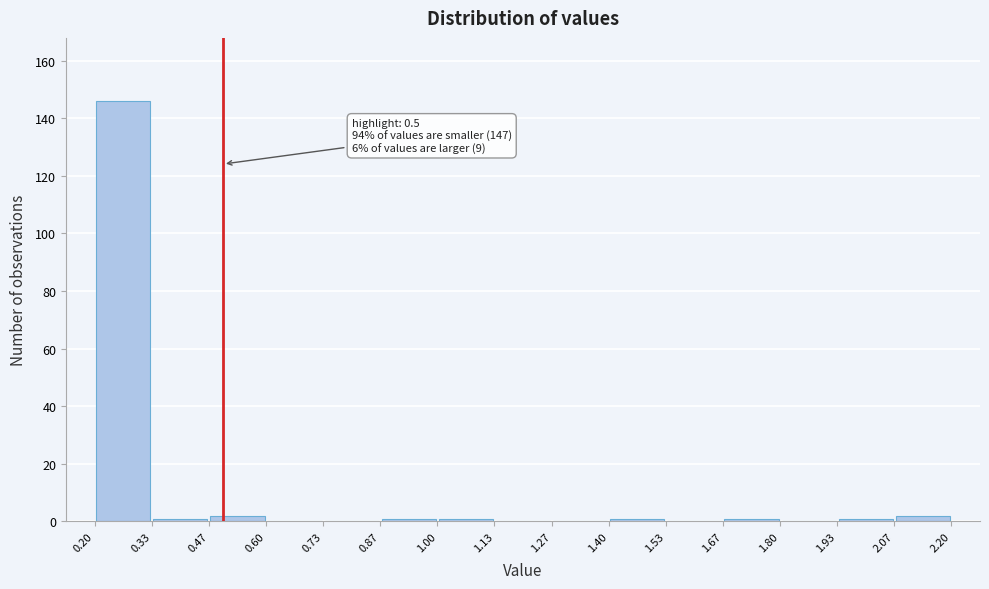

Over which range of the x-axis is the bar tallest?

0.20 to 0.33